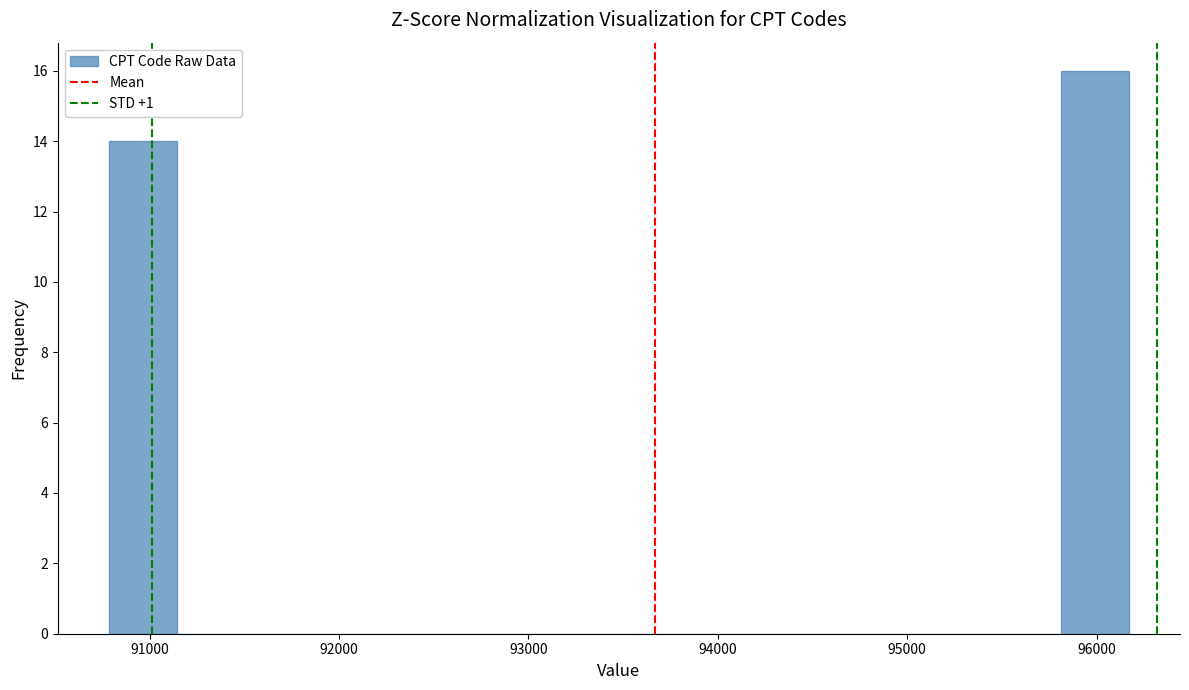

Around what value on the x-axis is the tallest bar? Give the approximate position of its centre, as read against the axis.

96000